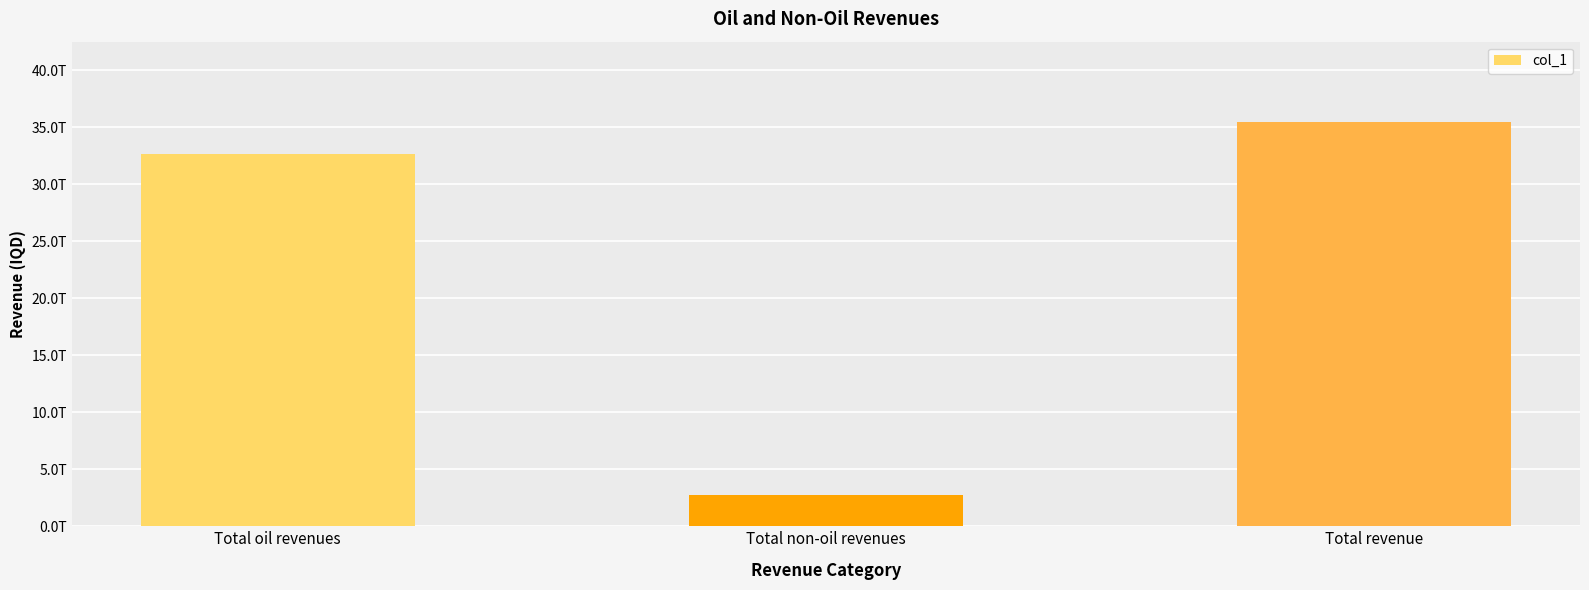

Reading right to left, extract all data points from this chart.

35414991920656.7	2775959557813.4	32639032362843.3